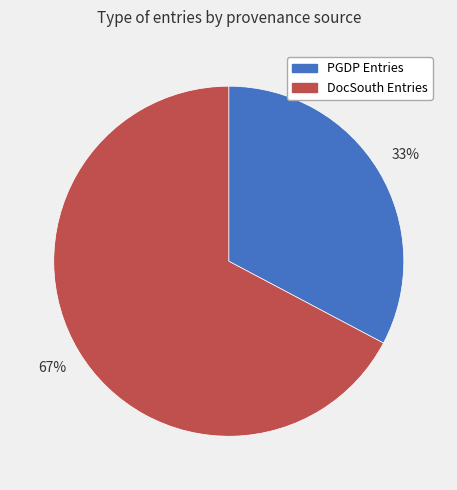

How many slices are in this pie chart?

2